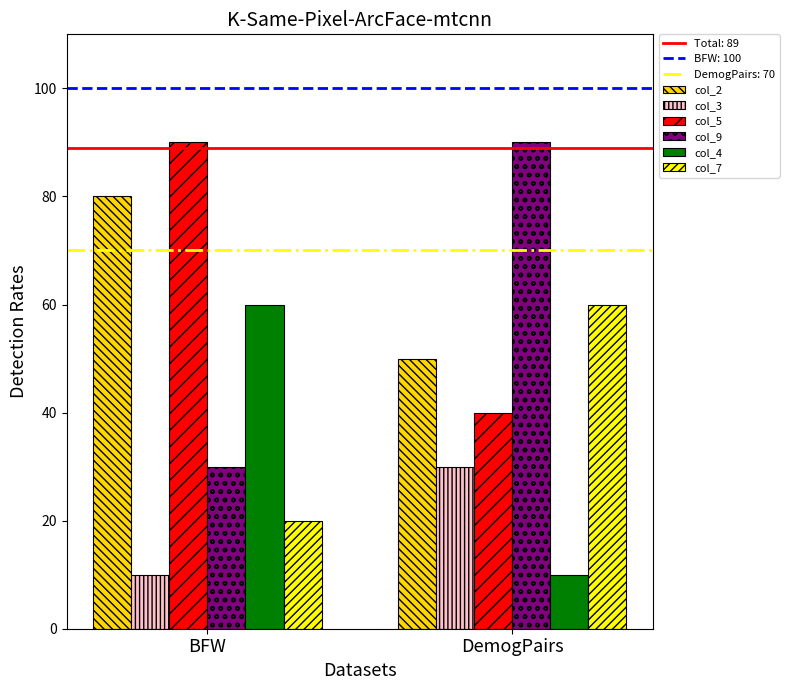

True or false: col_2 has a value of 14 at DemogPairs.

False